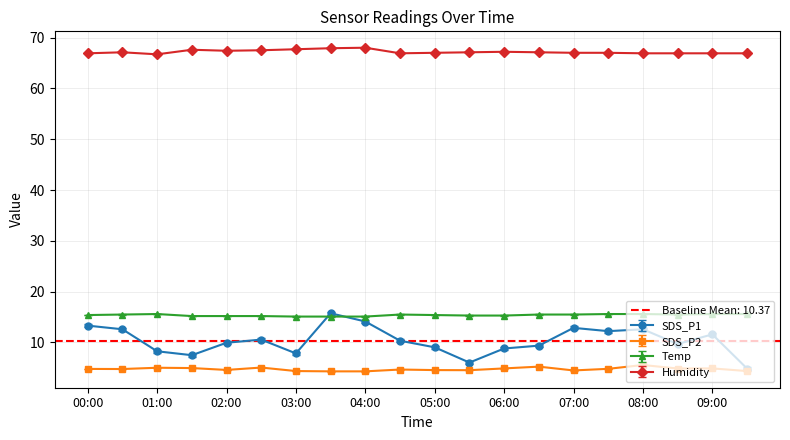

What is the difference between the second highest and minimum values in the SDS_P1 series?

9.2